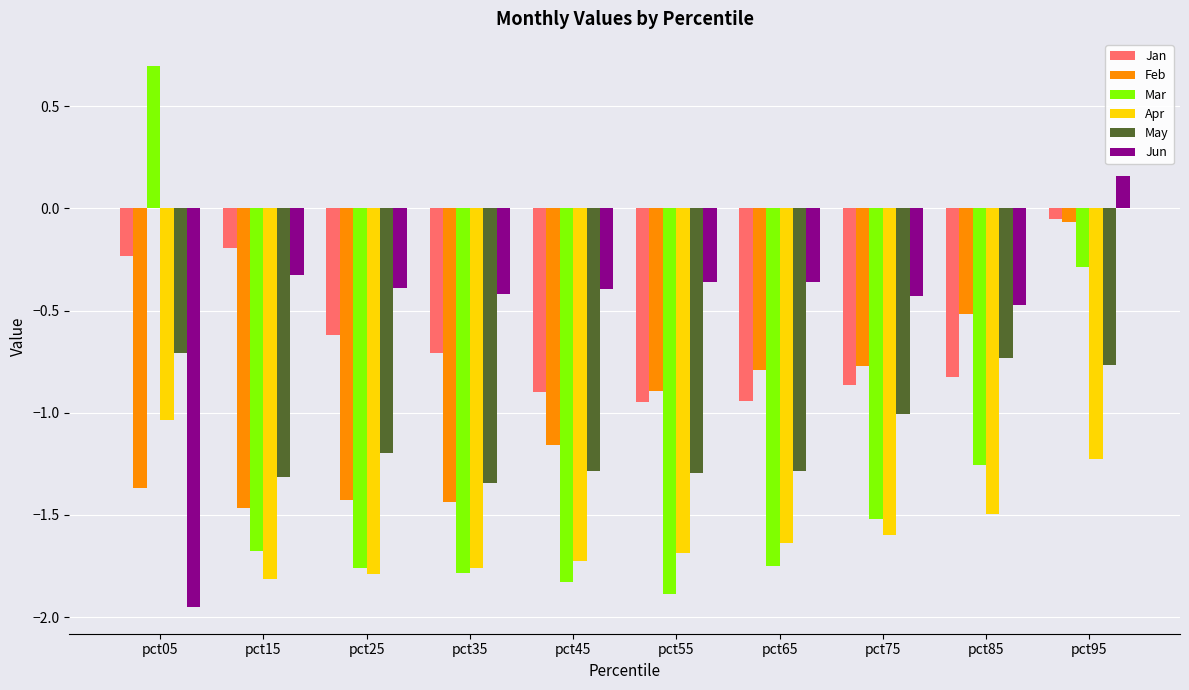

How many distinct data groups are displayed?

6